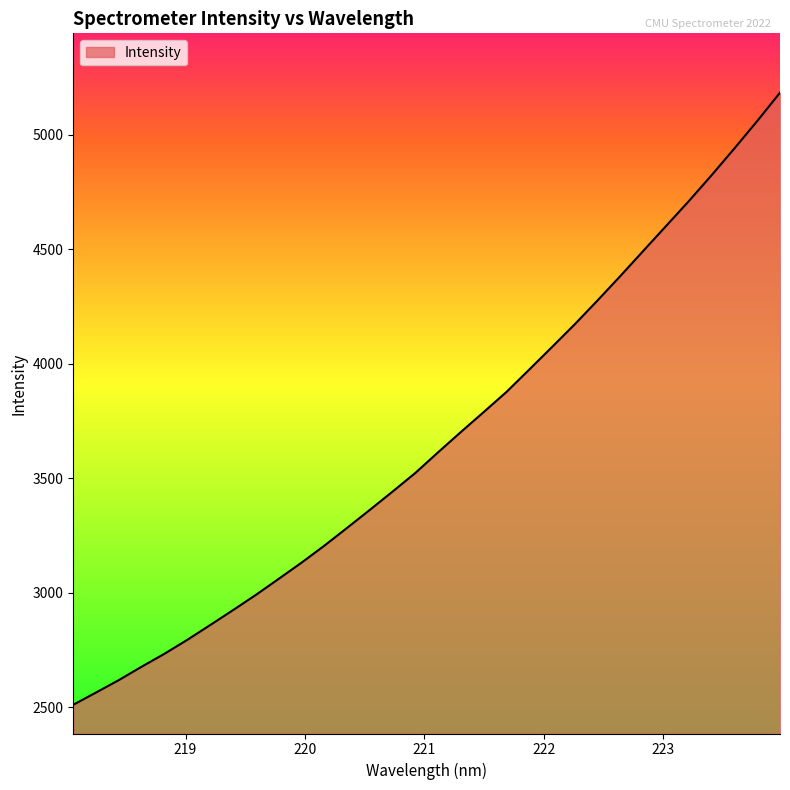

What is the smallest value displayed?

2511.4